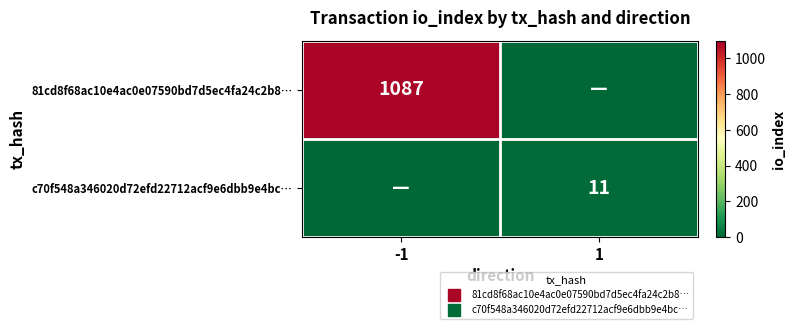

Rank the series at -1 from lowest to highest value.

c70f548a346020d72efd22712acf9e6dbb9e4bc…, 81cd8f68ac10e4ac0e07590bd7d5ec4fa24c2b8…